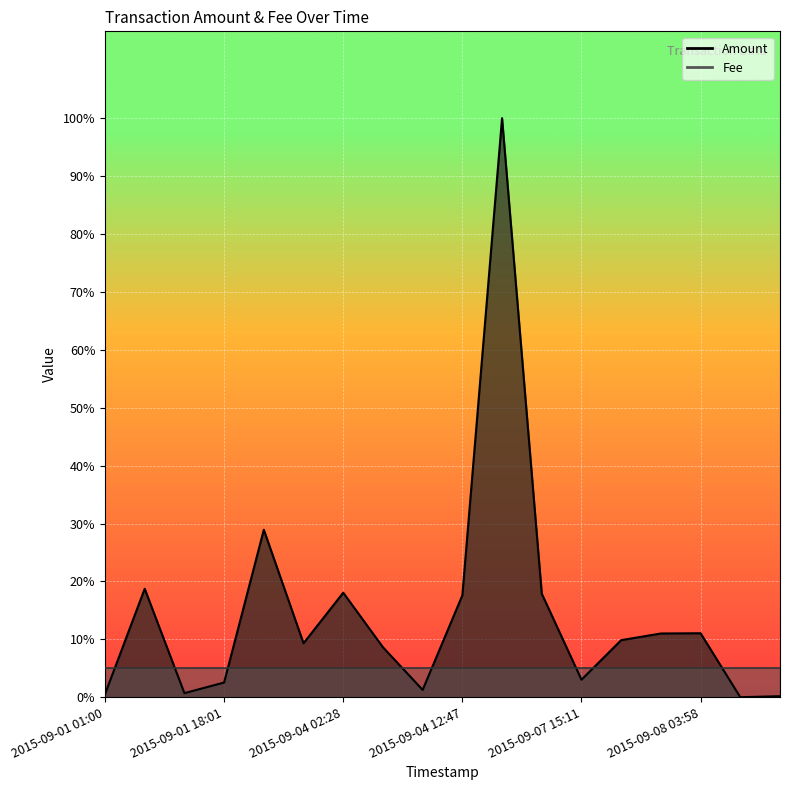

Rank the categories by value from lowest to highest.

2015-09-08 07:20, 2015-09-08 10:48, 2015-09-01 01:00, 2015-09-01 10:47, 2015-09-04 07:39, 2015-09-01 18:01, 2015-09-07 15:11, 2015-09-04 02:32, 2015-09-03 16:52, 2015-09-07 22:23, 2015-09-08 03:58, 2015-09-08 03:58, 2015-09-04 12:47, 2015-09-07 11:15, 2015-09-04 02:28, 2015-09-01 01:05, 2015-09-03 09:53, 2015-09-07 07:54